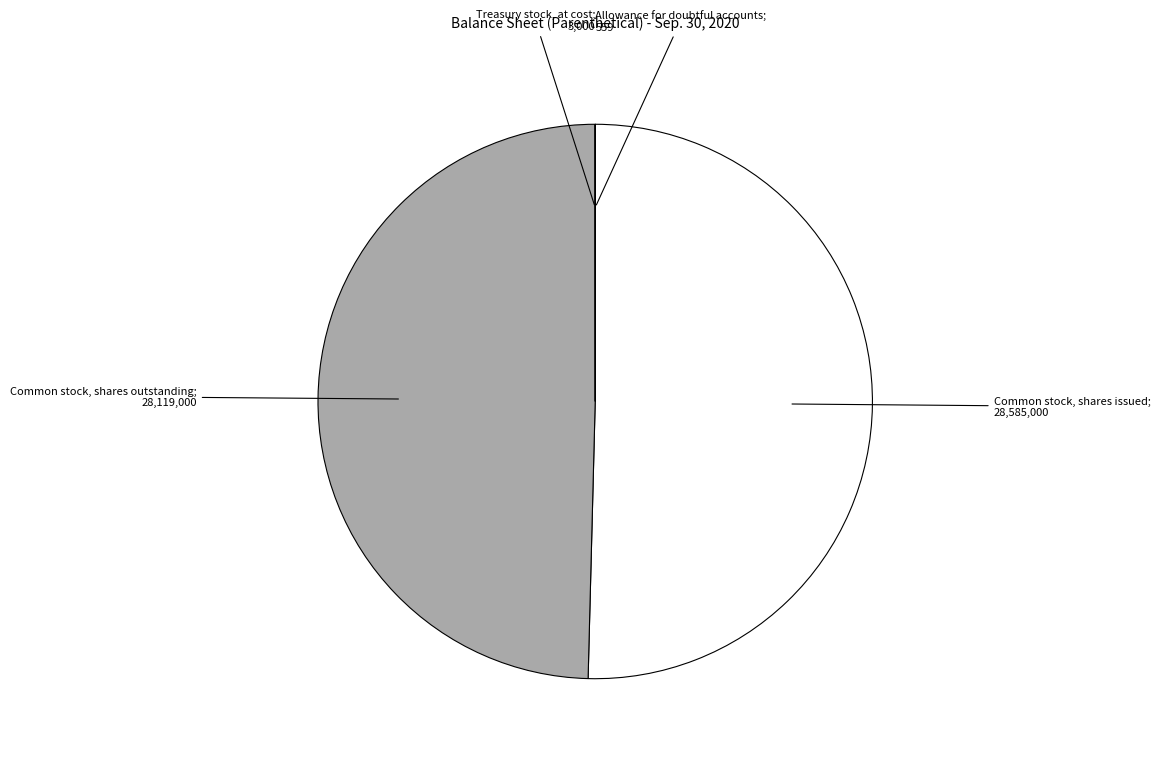

Does any single category account for the majority?

Yes